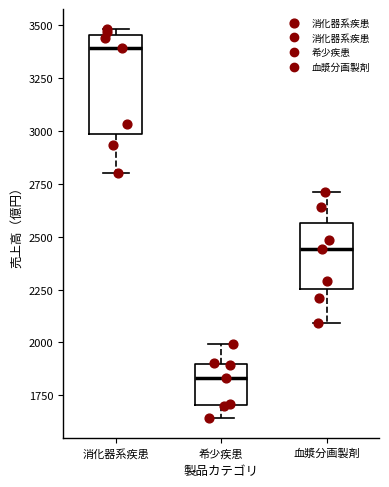

Reading left to right, read every box against the y-axis: the position of its median line, the range the box covers, and the ends of its whiskers. The values are not printed on the chart, so give them approximately, as read against the axis.

消化器系疾患: median 3400, box 3000 to 3450, whiskers 2800 to 3500
希少疾患: median 1850, box 1700 to 1900, whiskers 1650 to 2000
血漿分画製剤: median 2450, box 2250 to 2550, whiskers 2100 to 2700